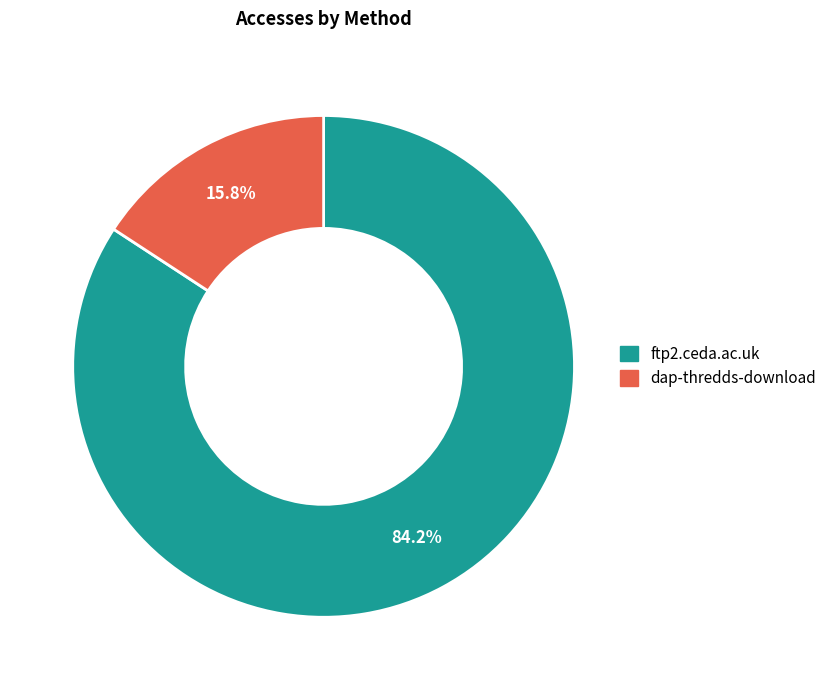

To the nearest percent, what portion does ftp2.ceda.ac.uk represent?

84%